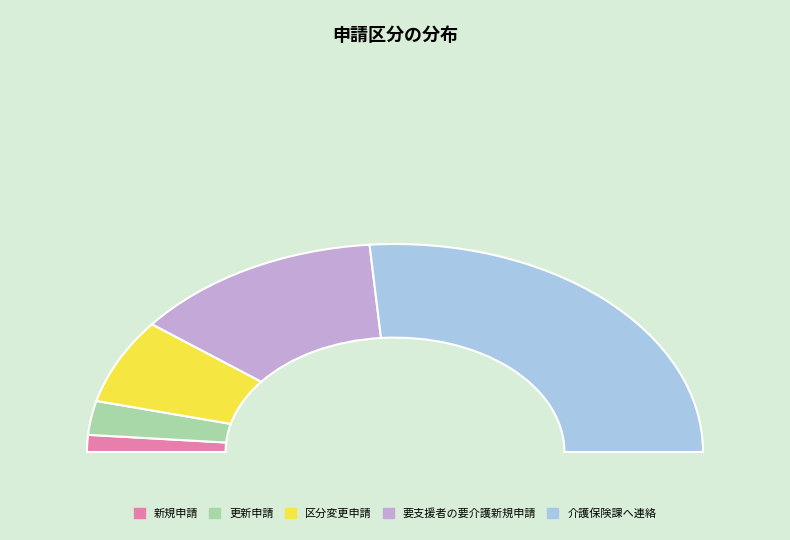

Is 要支援者の要介護新規申請 the majority of the pie?

No